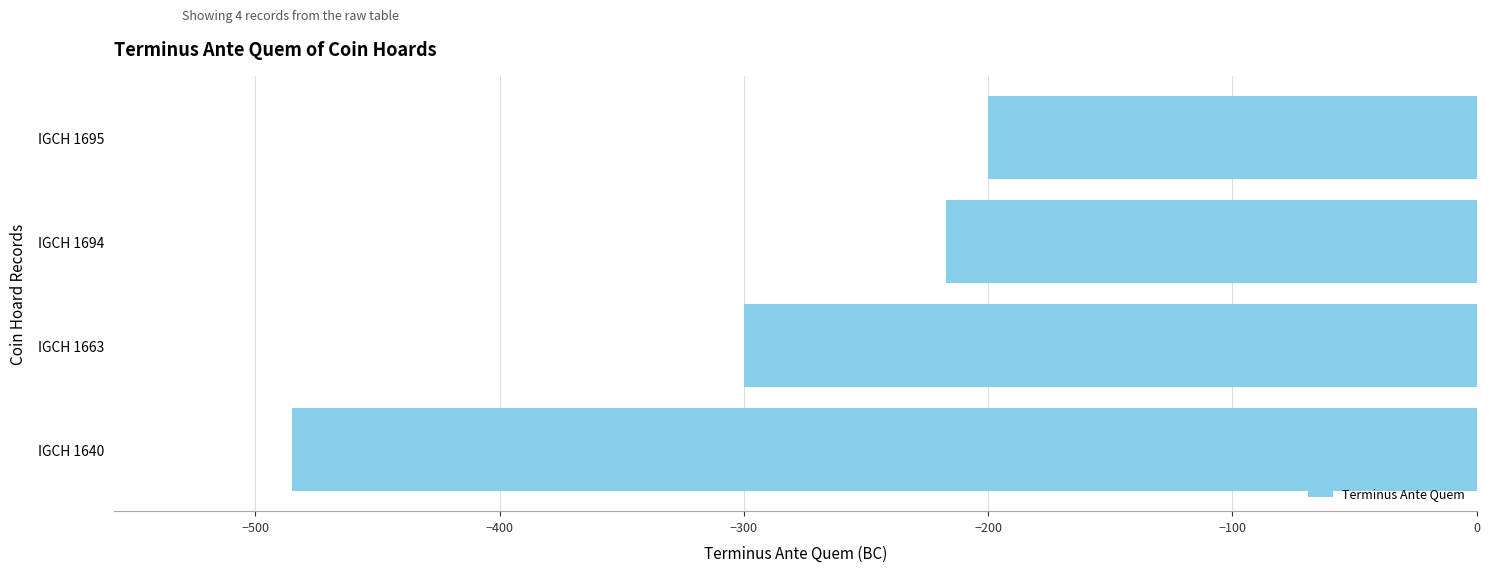

What is the approximate value at IGCH 1695?

-200